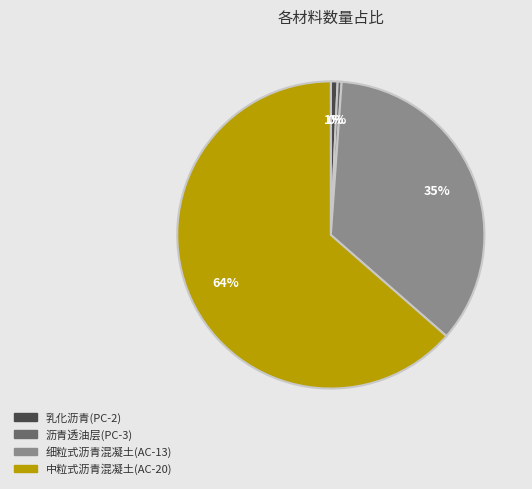

Is it true that 沥青透油层(PC-3) is 0% of the pie?

True